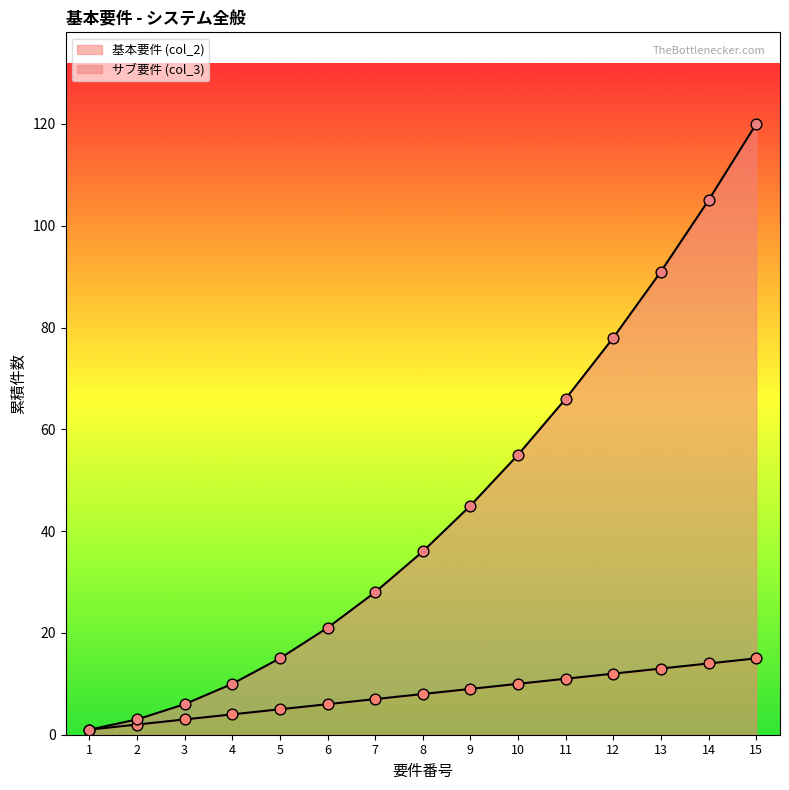

Which has a higher value, 14 or 5?

14